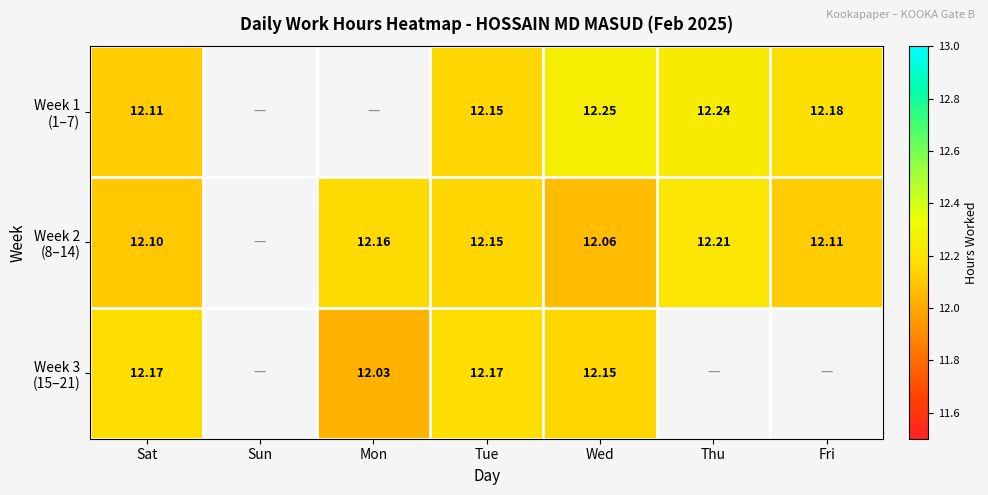

What is the approximate value of Week 3 (15–21) at Wed?

12.2